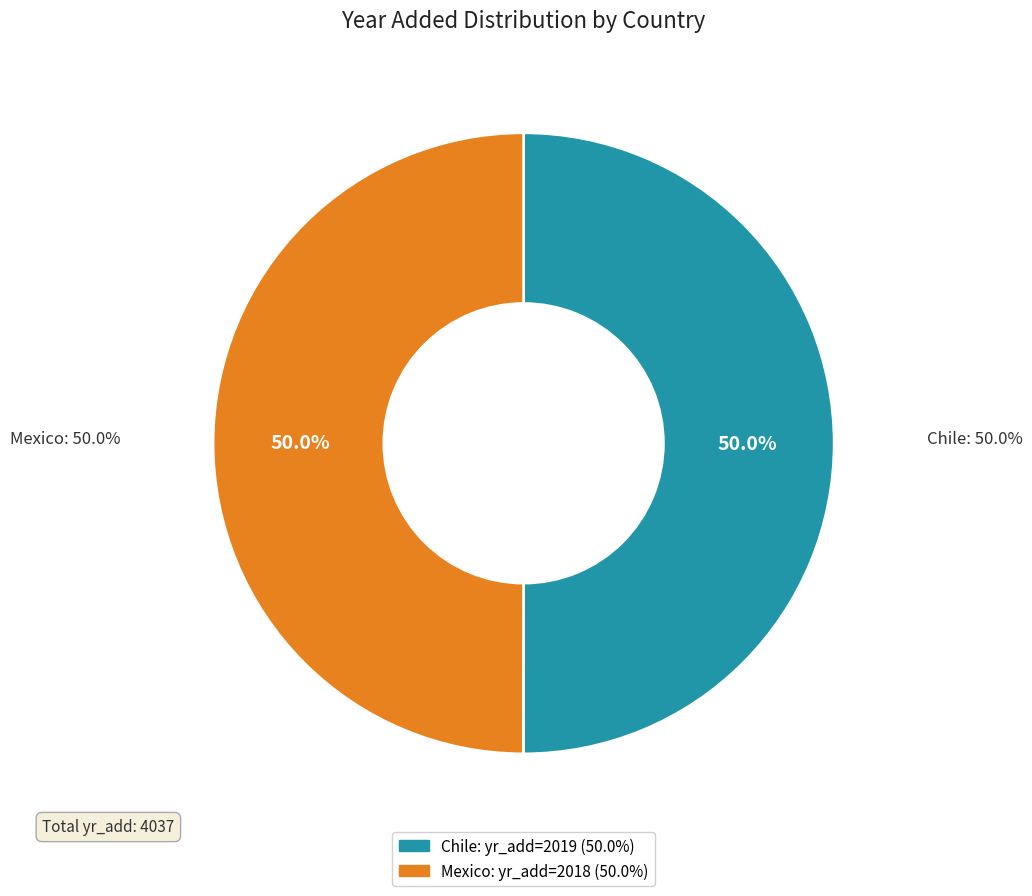

Between Chile and Mexico, which is larger?

Chile